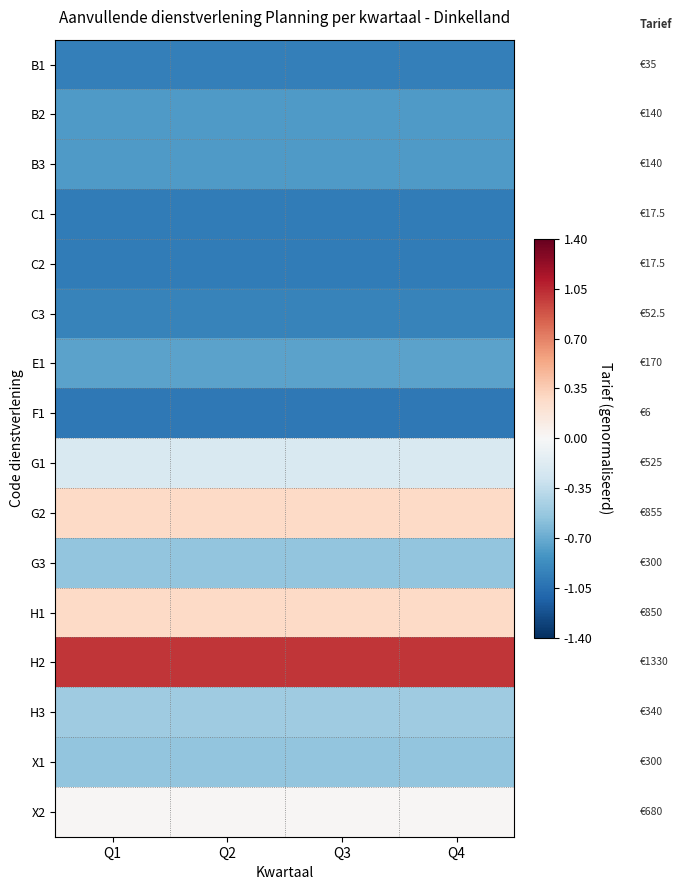

At how many categories does at least one series exceed 0?

4